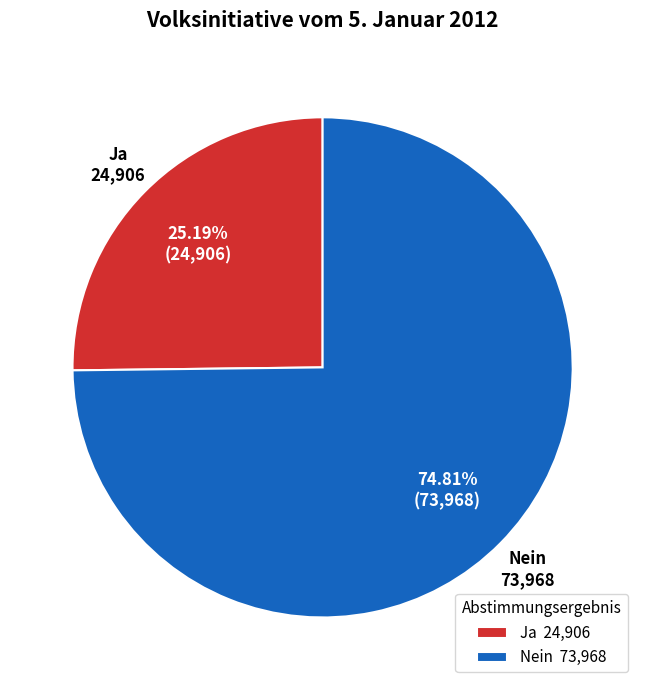

Which slice is the smallest?

Ja